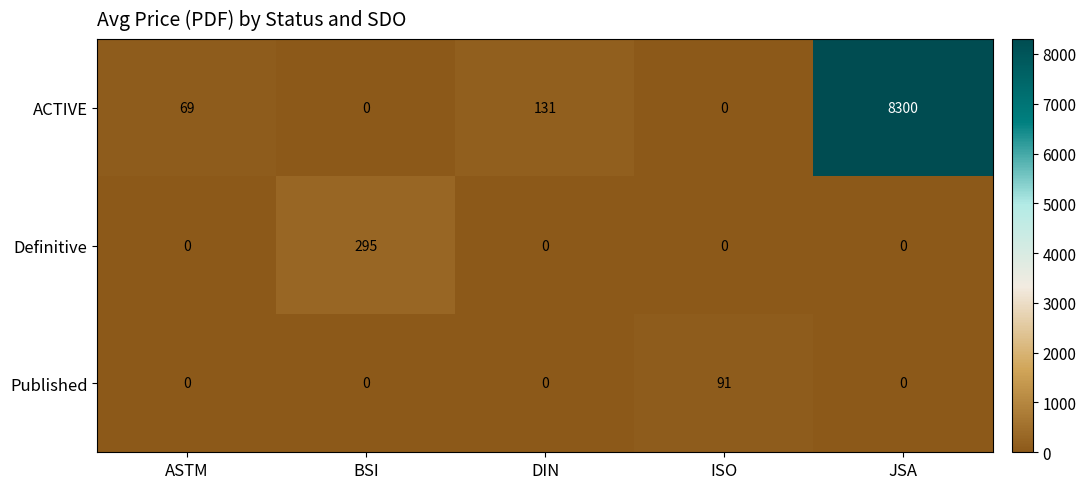

Reading right to left, transcribe all the data shown in this chart.

ACTIVE: JSA=8300	ISO=0	DIN=131	BSI=0	ASTM=69
Definitive: JSA=0	ISO=0	DIN=0	BSI=295	ASTM=0
Published: JSA=0	ISO=91	DIN=0	BSI=0	ASTM=0